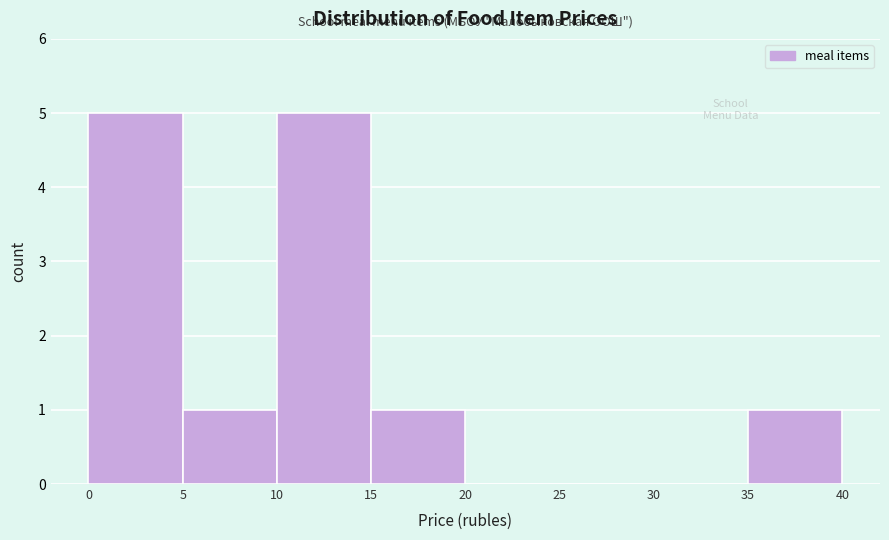

Reading left to right, list every bar in this chart as the range it spans on the x-axis followed by its height. The values are not printed on the chart, so give them approximately, as read against the axis.

0 to 5: 5
5 to 10: 1
10 to 15: 5
15 to 20: 1
20 to 25: 0
25 to 30: 0
30 to 35: 0
35 to 40: 1